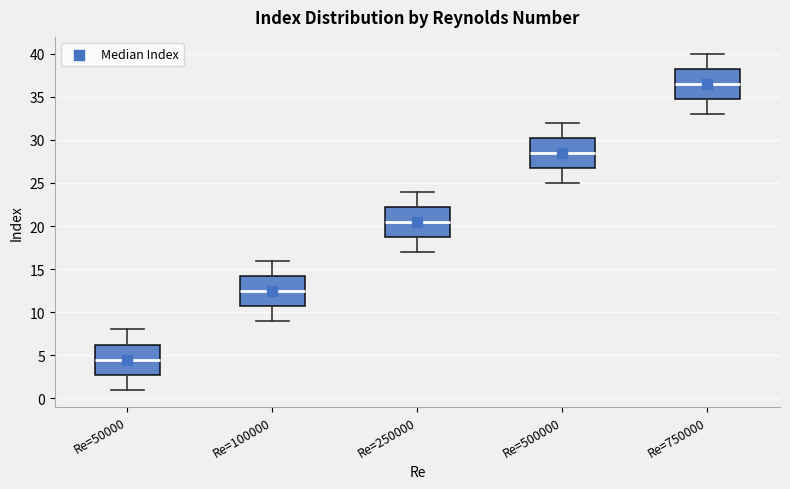

Reading left to right, read every box against the y-axis: the position of its median line, the range the box covers, and the ends of its whiskers. The values are not printed on the chart, so give them approximately, as read against the axis.

Re=50000: median 4.5, box 3.0 to 6.5, whiskers 1.0 to 8.0
Re=100000: median 12.5, box 11.0 to 14.5, whiskers 9.0 to 16.0
Re=250000: median 20.5, box 19.0 to 22.5, whiskers 17.0 to 24.0
Re=500000: median 28.5, box 27.0 to 30.5, whiskers 25.0 to 32.0
Re=750000: median 36.5, box 35.0 to 38.5, whiskers 33.0 to 40.0